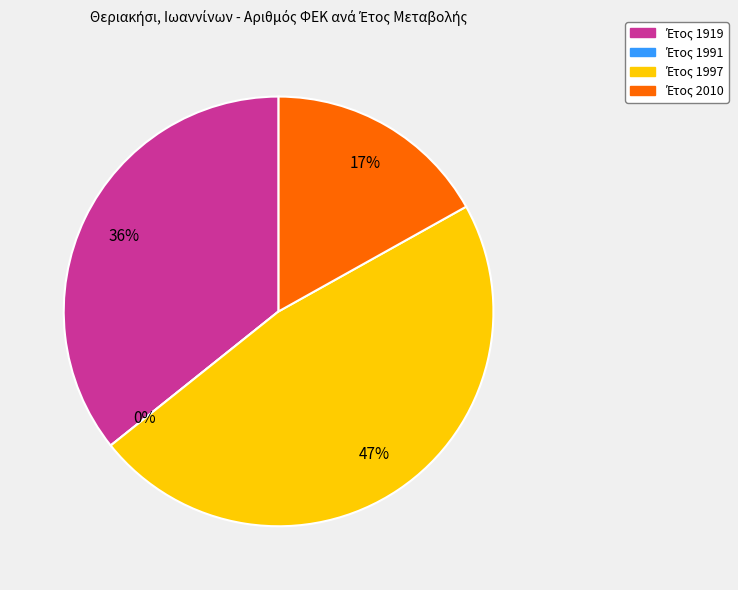

To the nearest percent, what is the difference between the 1919 and 1991 slice percentages?

36%